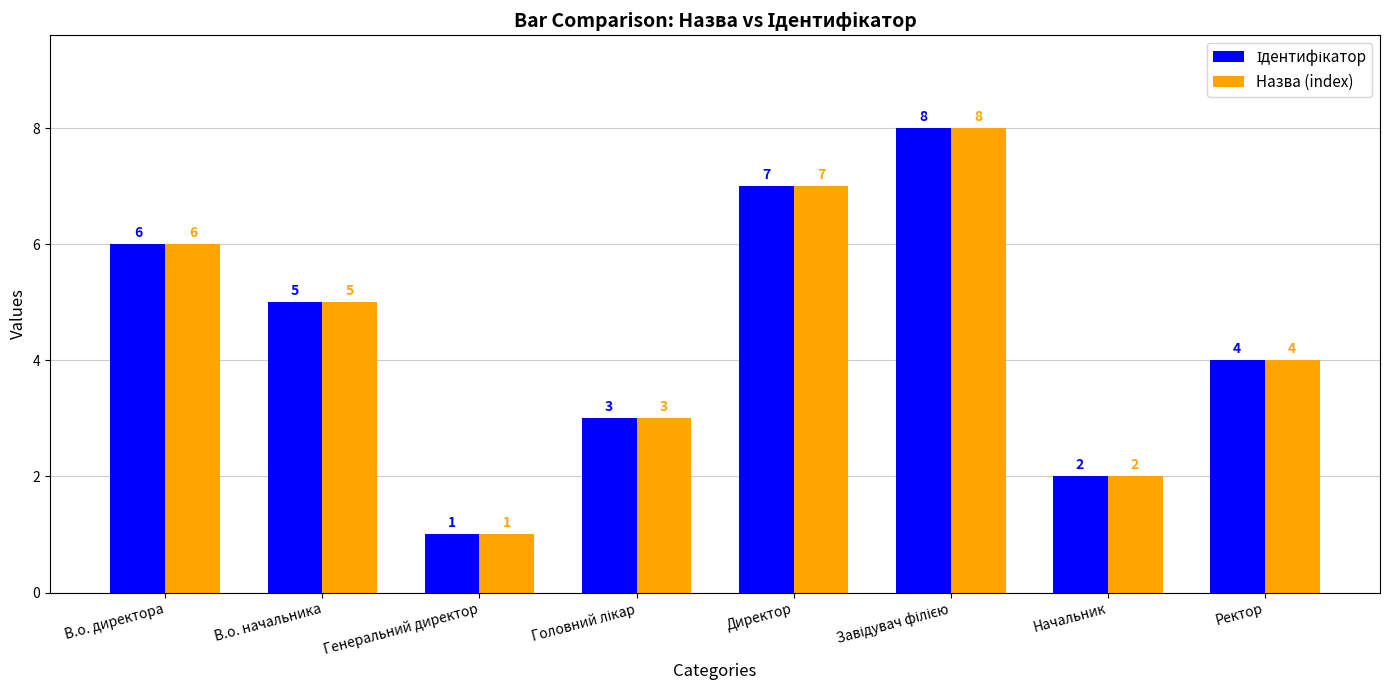

How many series are shown in this chart?

2